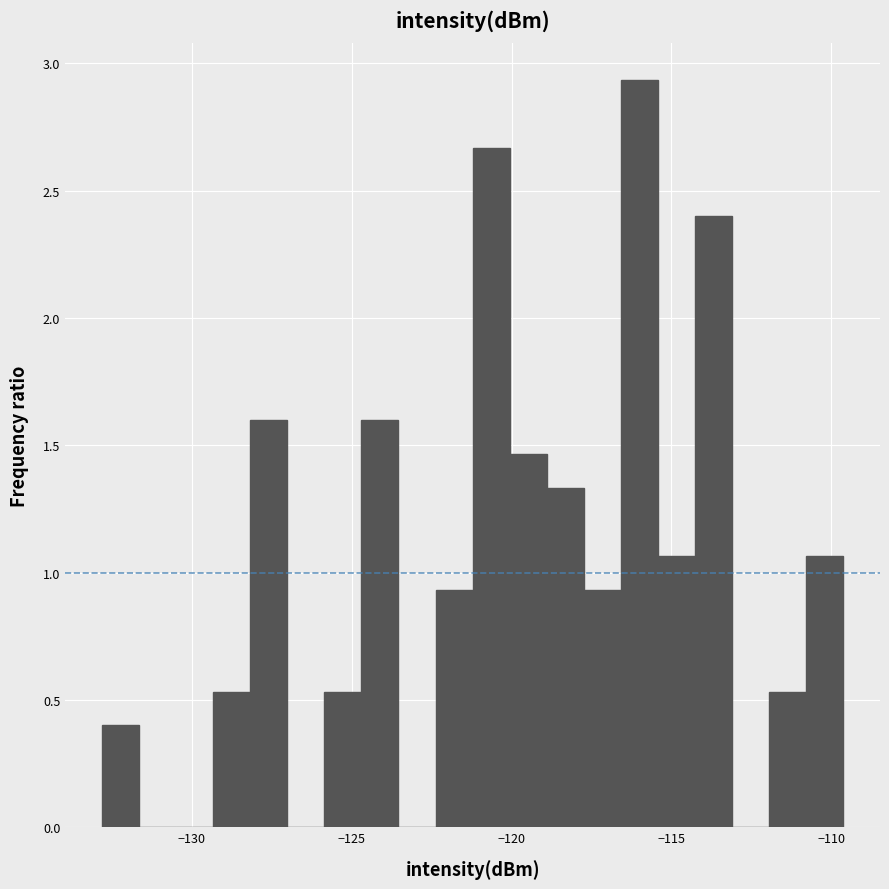

Read against the x-axis, roughly where is the centre of the tallest bar?

-116.0